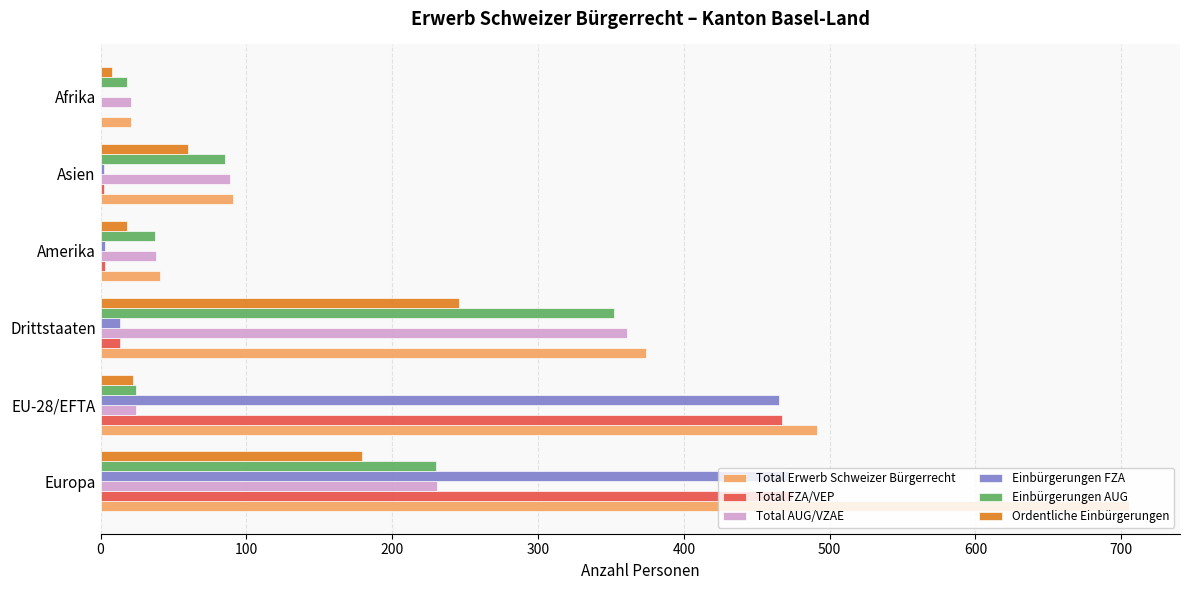

What is the sum of all Einbürgerungen AUG values?

746